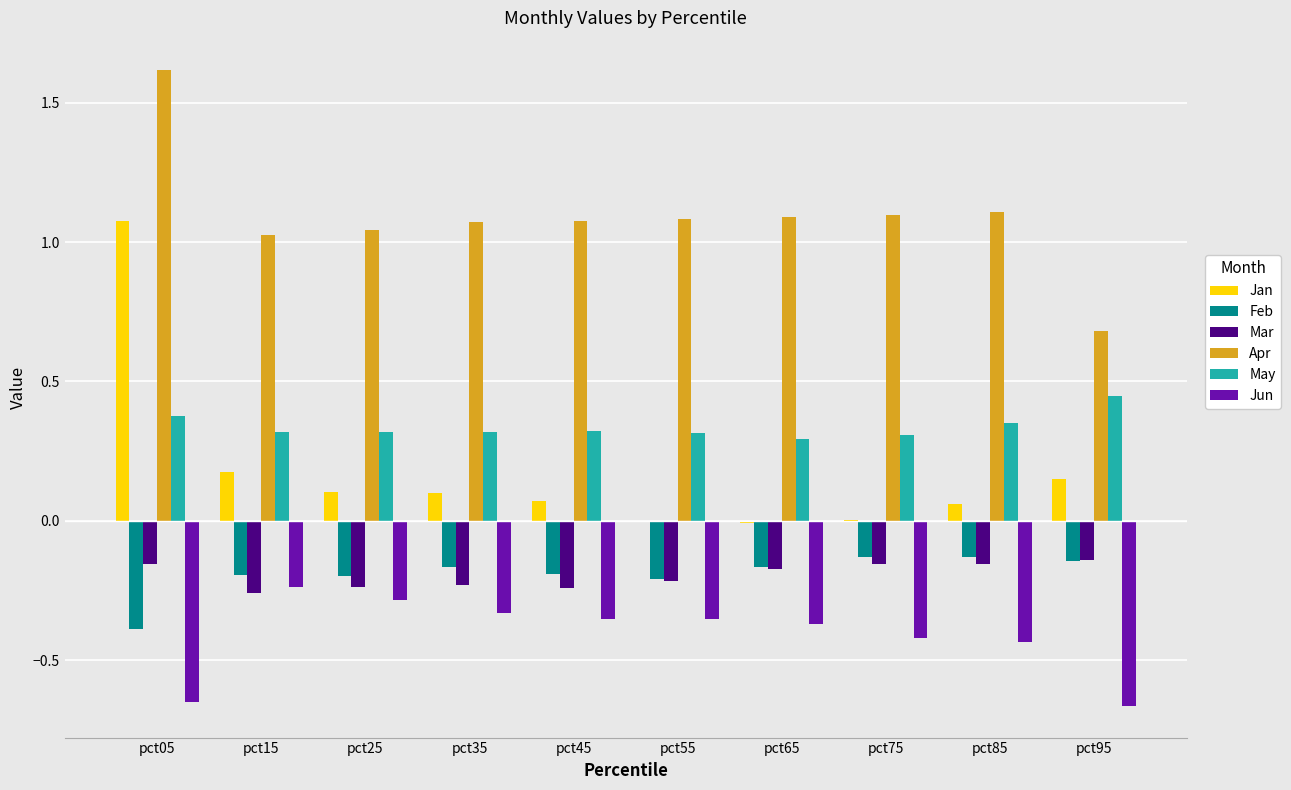

Is the value of Jun at pct25 greater than the value of Feb at pct65?

No